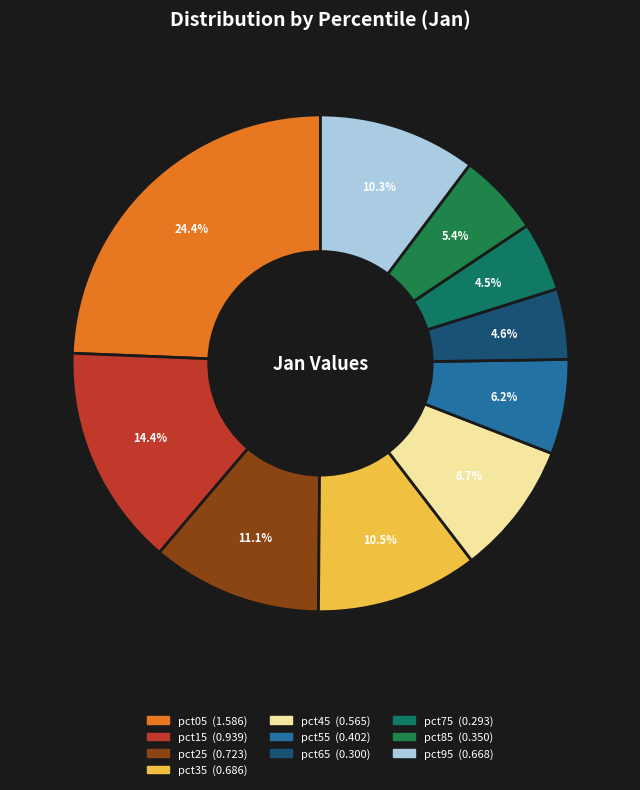

What percentage do pct15 and pct55 together represent?

20.6%